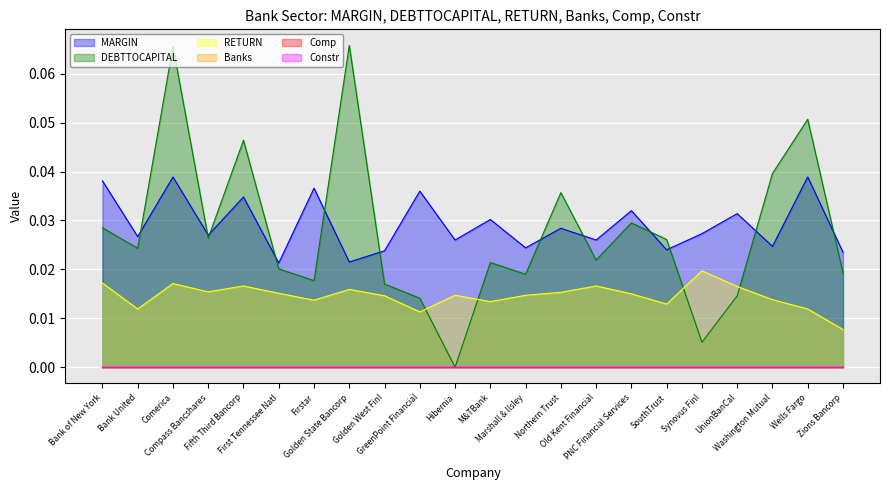

The DEBTTOCAPITAL series shows 0.0 at Zions Bancorp. True or false?

False